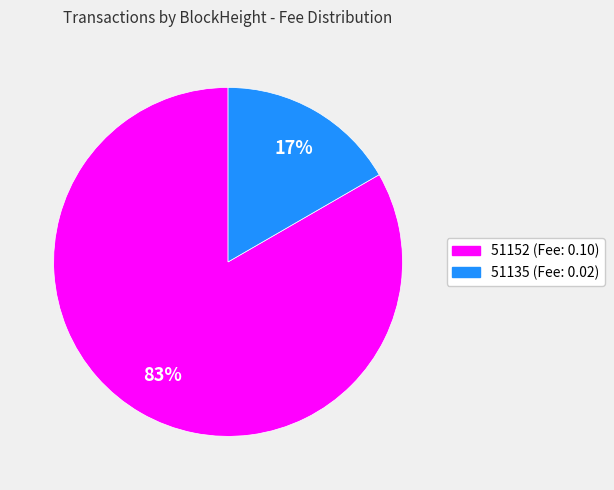

Combined, do 51135 and 51152 account for over 50%?

Yes